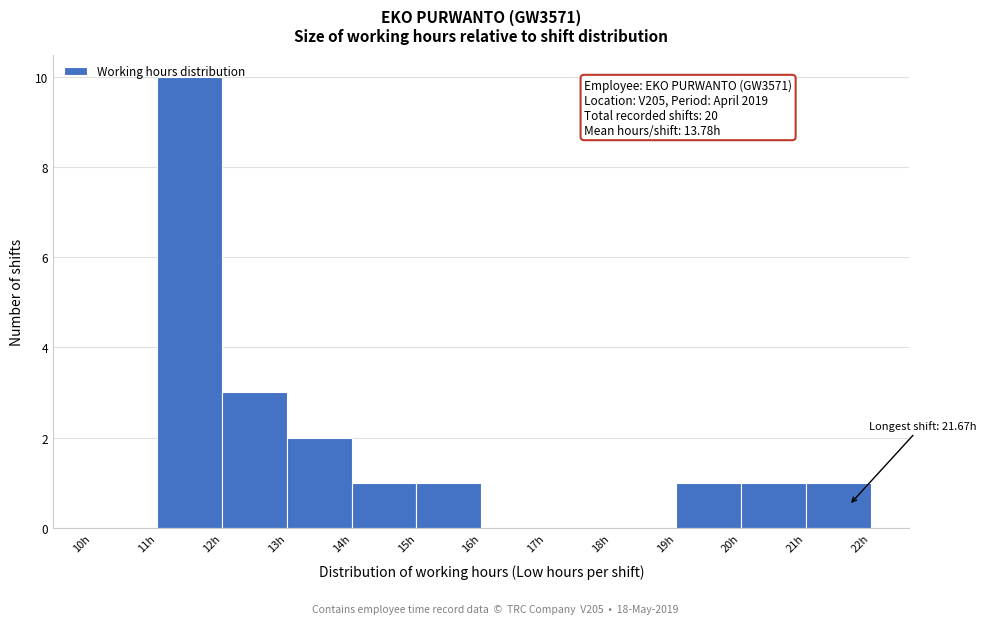

Over which range of the x-axis is the bar tallest?

11 to 12